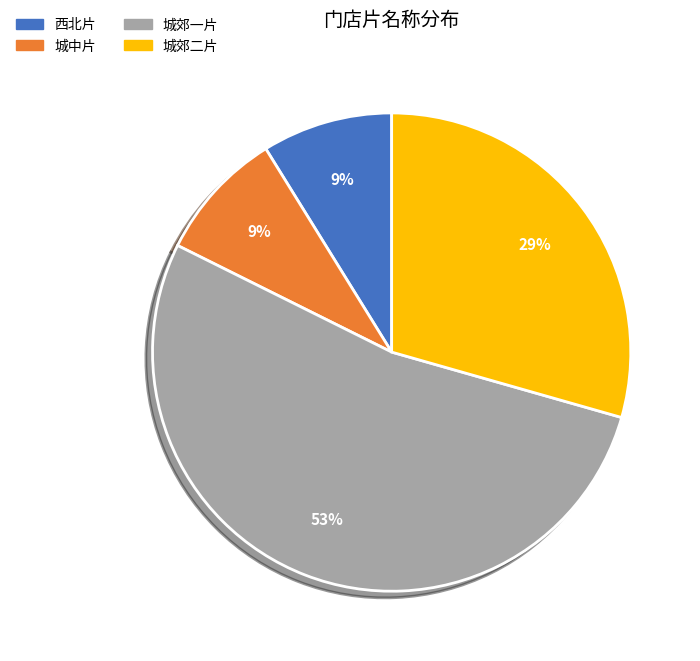

True or false: 西北片 accounts for 1% of the total.

False